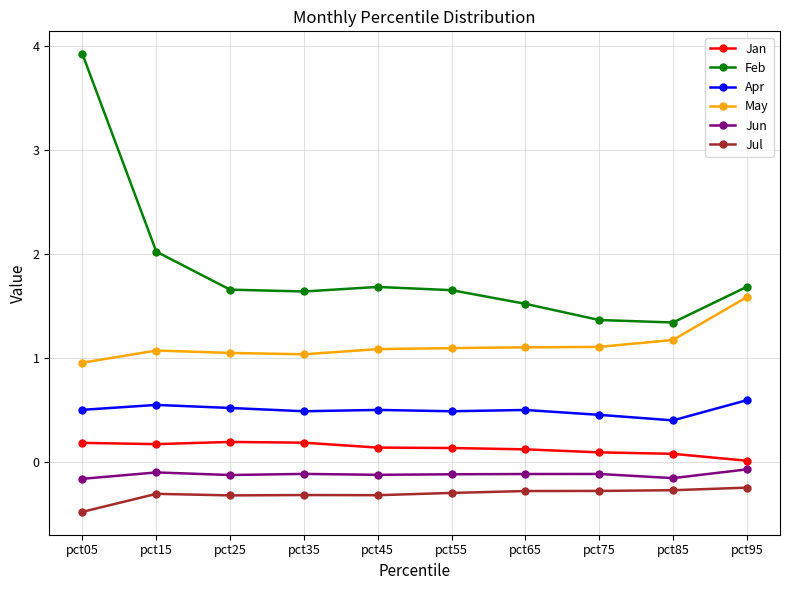

What is the spread (max minus min) of values at pct15?

2.3